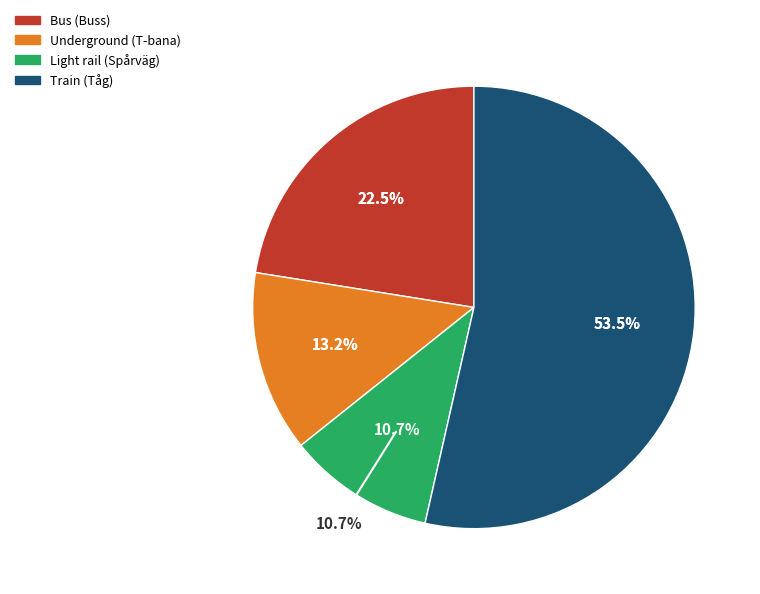

How many segments does this pie chart have?

4